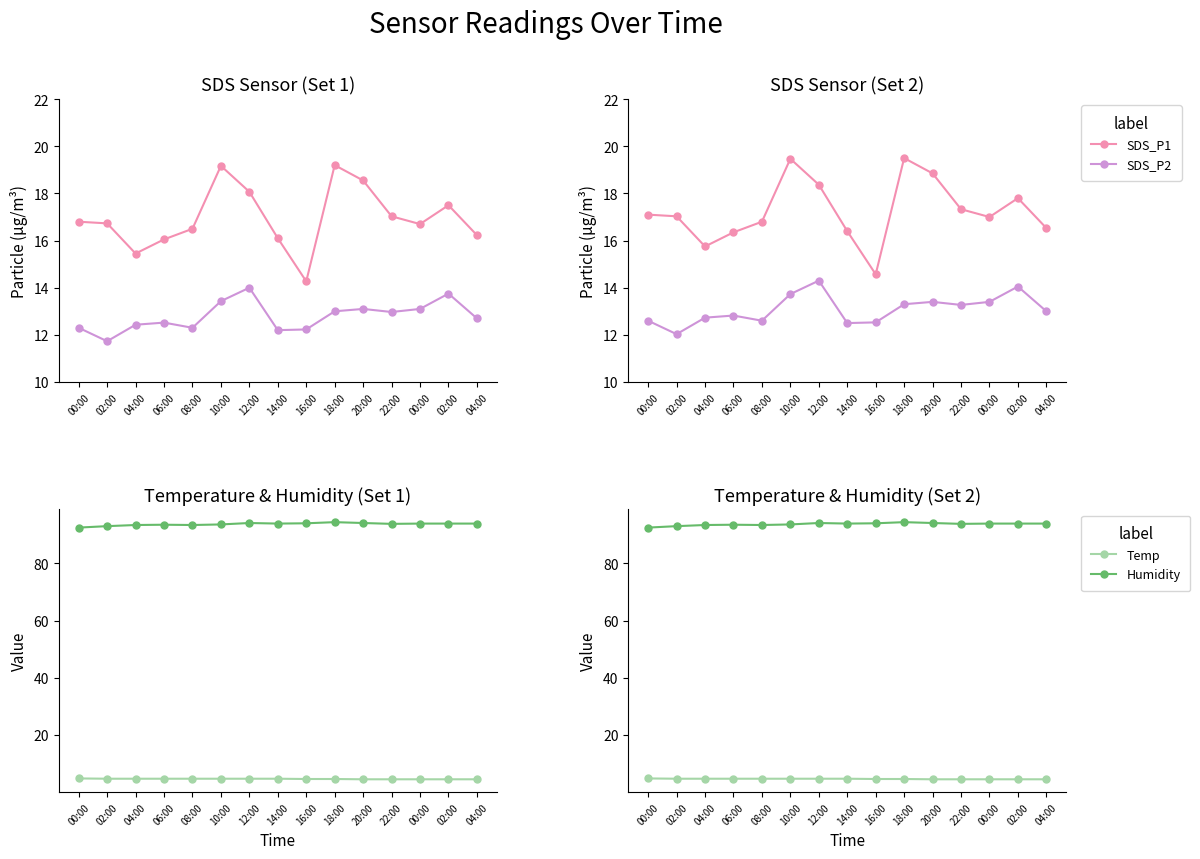

In Humidity, how many points are lower than both neighbors (excluding endpoints)?

3